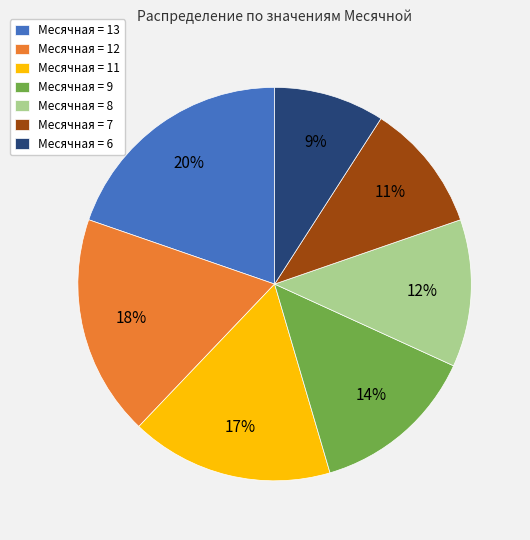

Which has a higher value, Месячная = 11 or Месячная = 7?

Месячная = 11